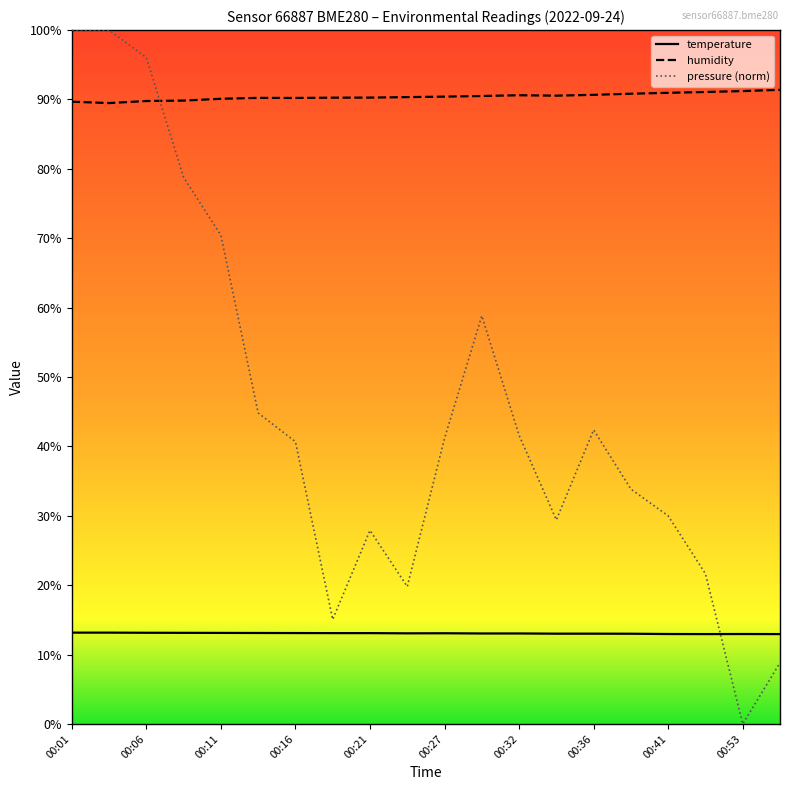

List the series in order of their peak value, highest first.

pressure (norm), humidity, temperature